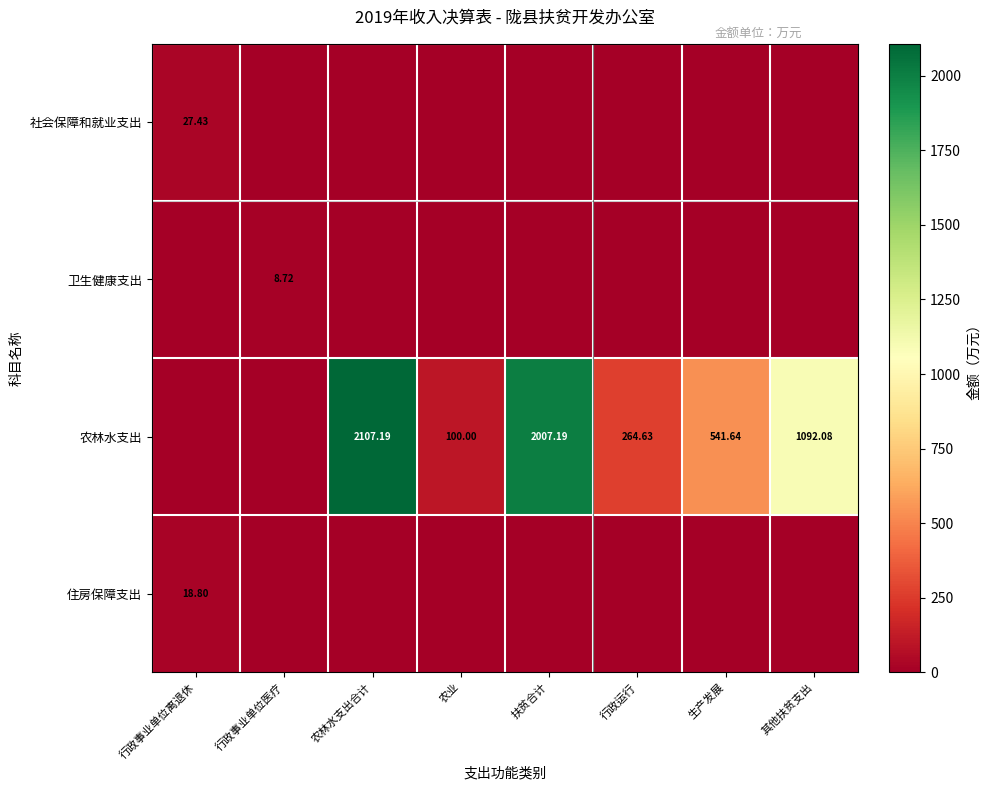

What is the average value of the 农林水支出 series?

764.1